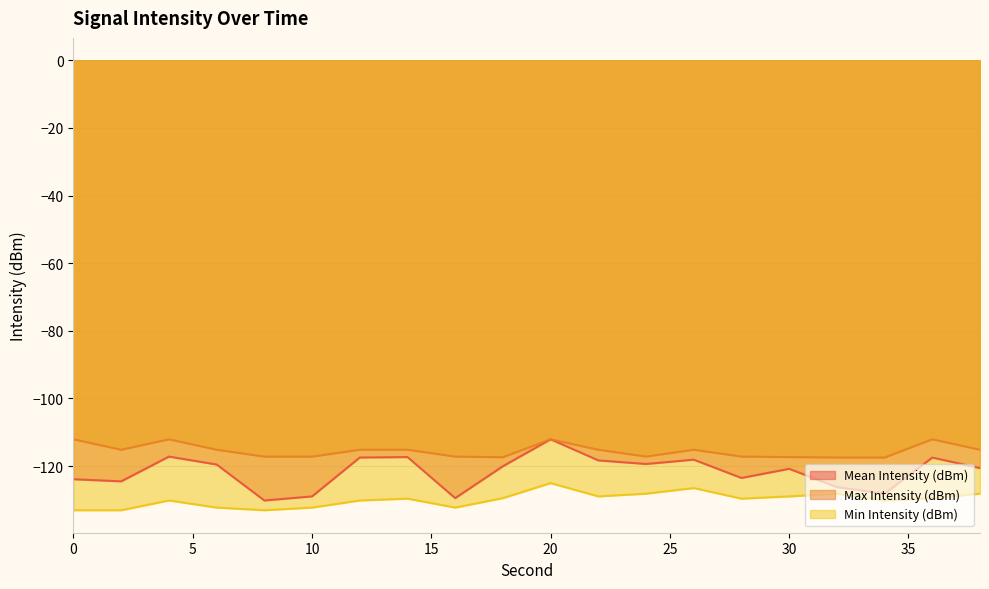

Reading left to right, extract all data points from this chart.

Mean Intensity (dBm): -123.9	-124.5	-117.2	-119.6	-130.2	-129.0	-117.5	-117.4	-129.5	-120.1	-112.1	-118.3	-119.4	-118.1	-123.5	-120.8	-126.2	-128.2	-117.5	-120.6
Max Intensity (dBm): -112.1	-115.2	-112.1	-115.2	-117.2	-117.2	-115.2	-115.2	-117.2	-117.4	-112.1	-115.2	-117.2	-115.2	-117.2	-117.4	-117.5	-117.5	-112.1	-115.2
Min Intensity (dBm): -133.1	-133.1	-130.2	-132.3	-133.1	-132.3	-130.2	-129.6	-132.3	-129.5	-125.1	-129.0	-128.2	-126.5	-129.6	-129.0	-128.2	-130.2	-129.5	-128.2